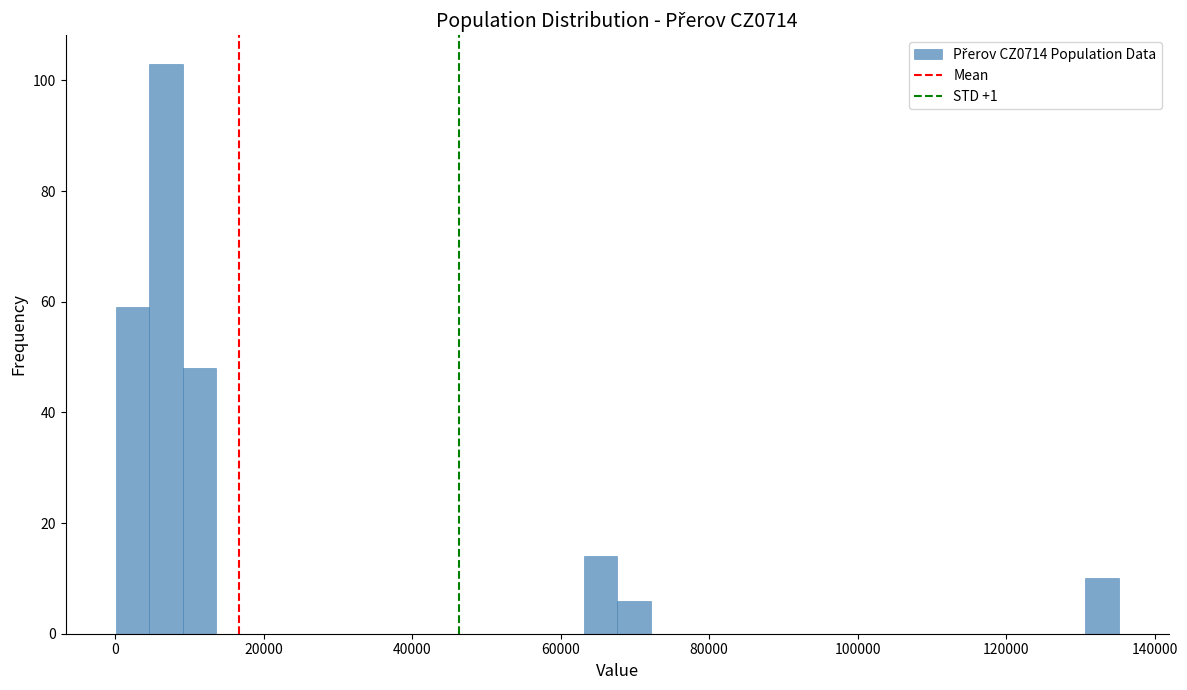

Around what value on the x-axis is the tallest bar? Give the approximate position of its centre, as read against the axis.

6000